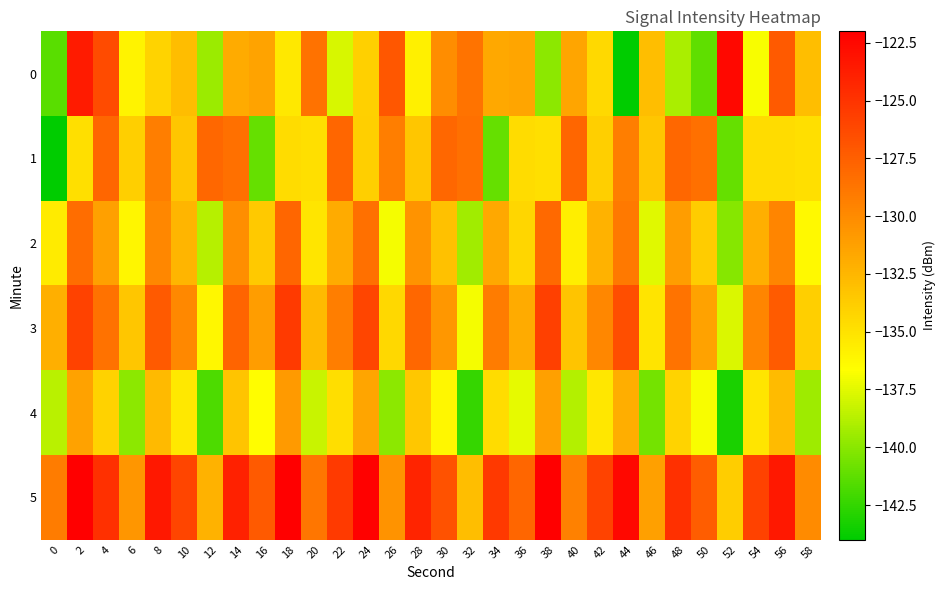

How many categories are shown in the chart?

30